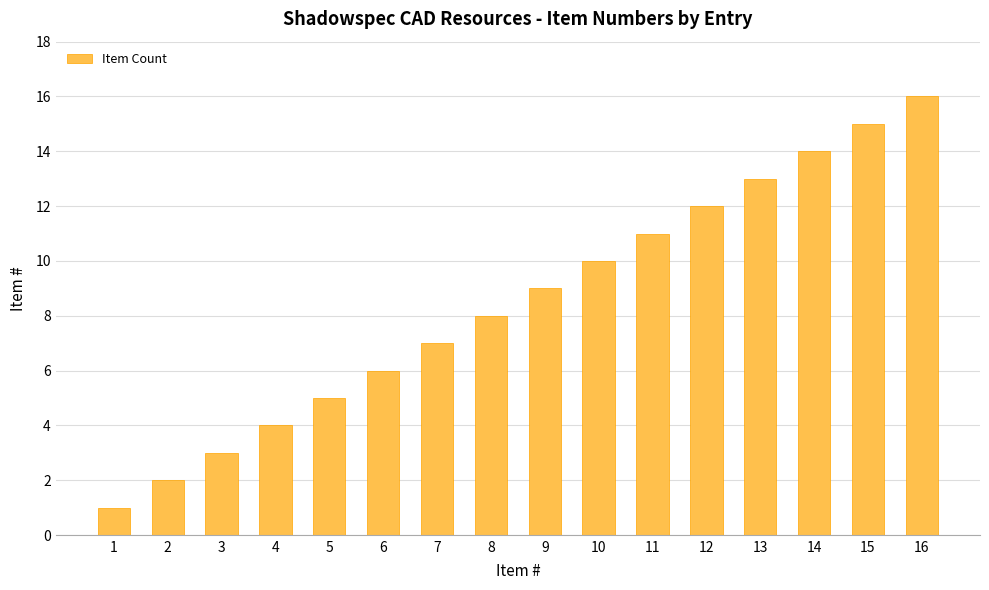

How many bars are there in total?

16